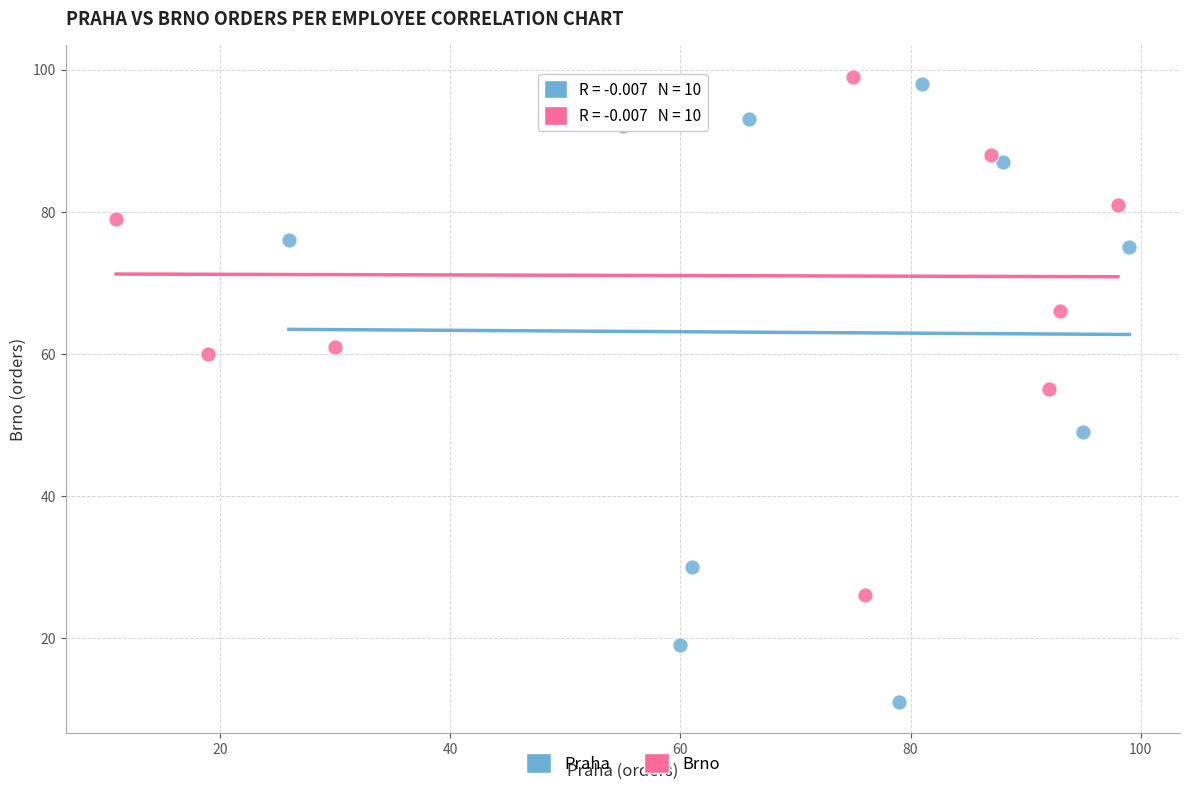

Which series has the widest spread of Y values?

Praha